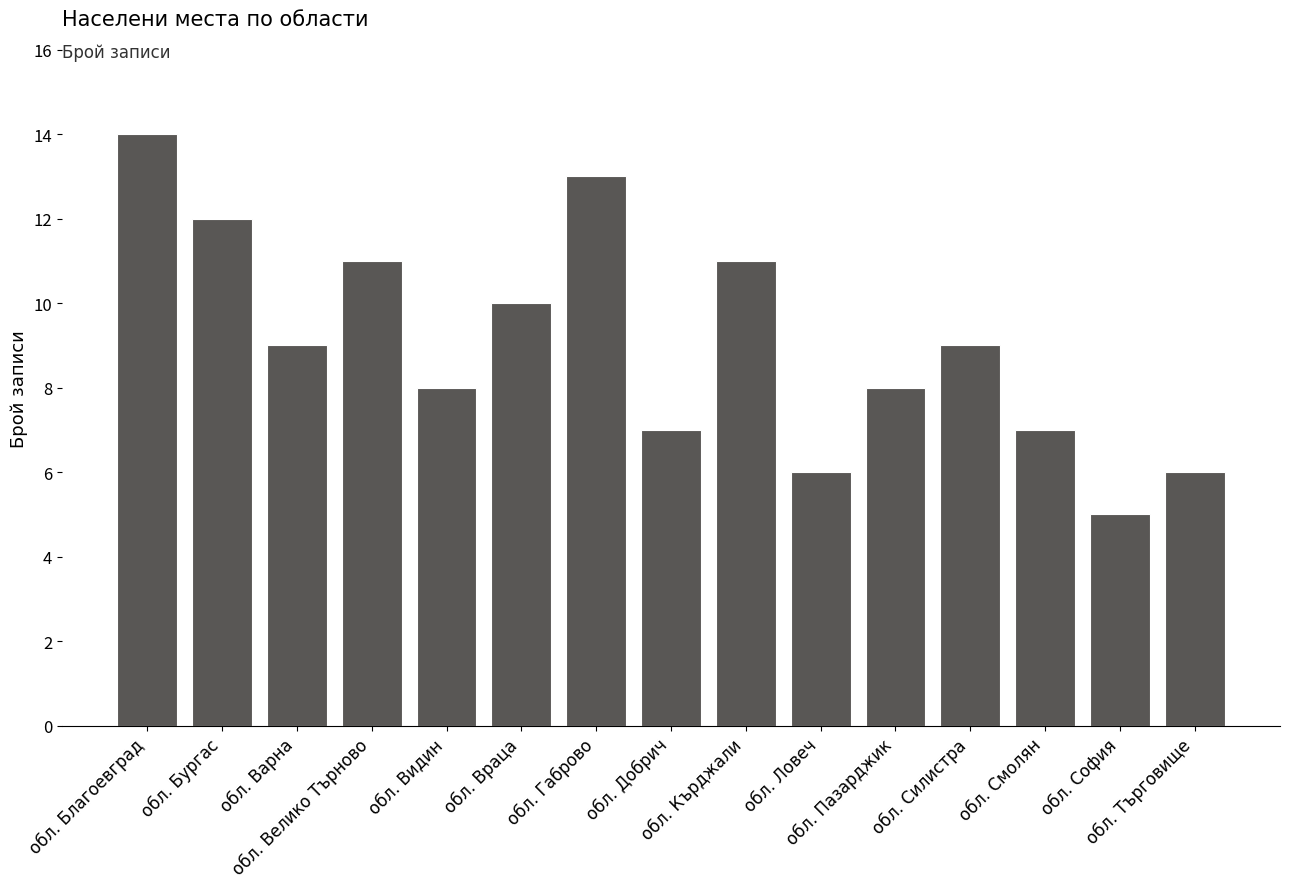

What is the average value?

9